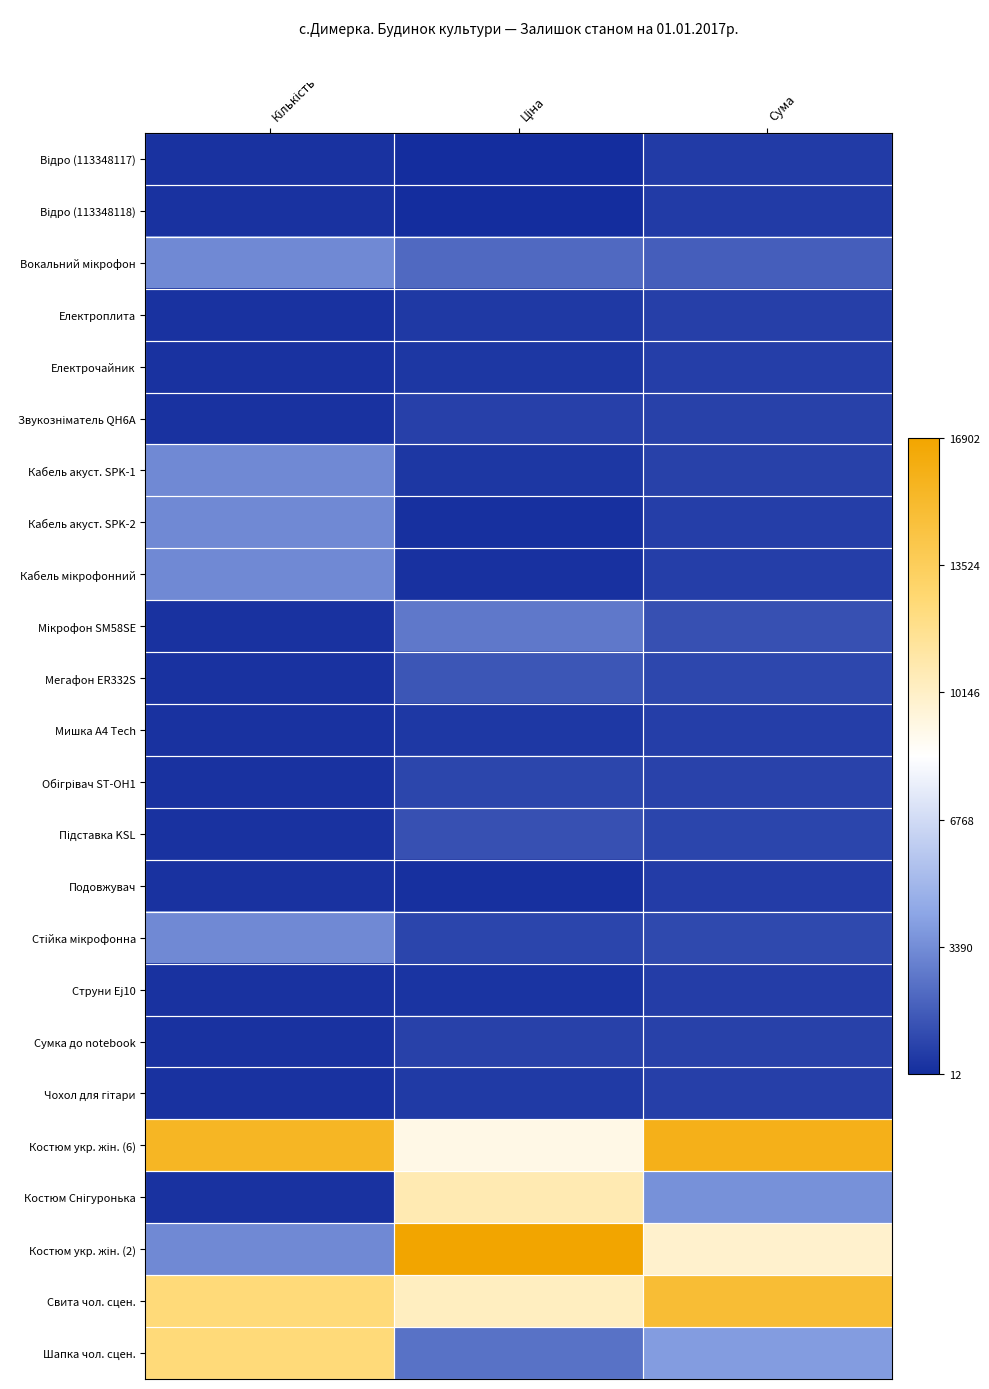

At which category is the sum across all series the highest?

Сума